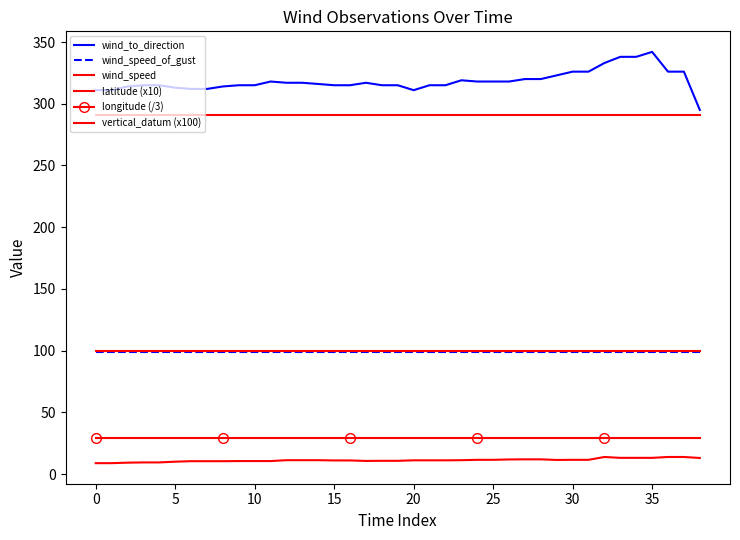

What is the minimum value for latitude (x10)?

291.1